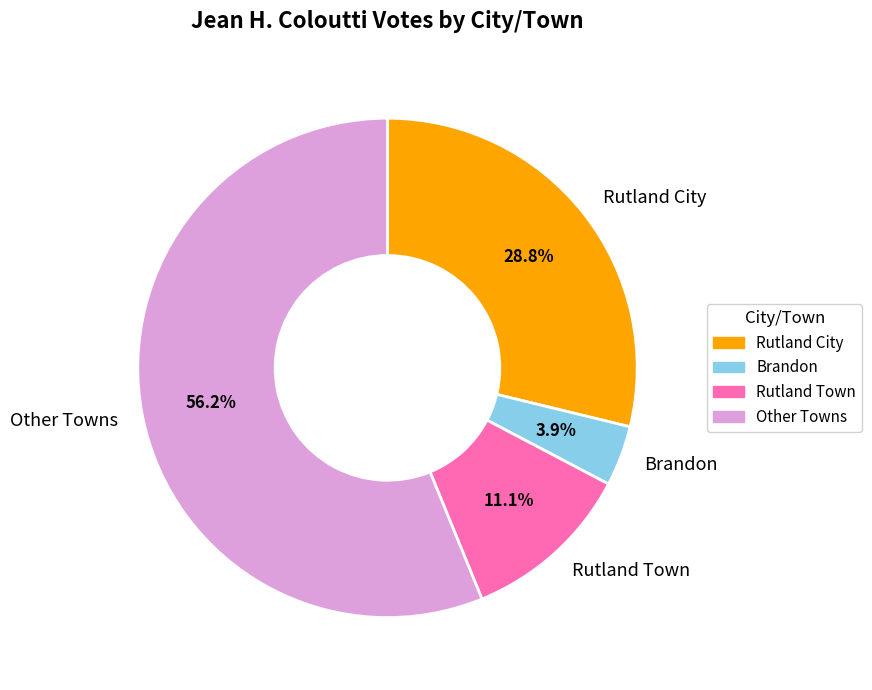

What is the ratio of the value at Rutland City to the value at Rutland Town?

2.6